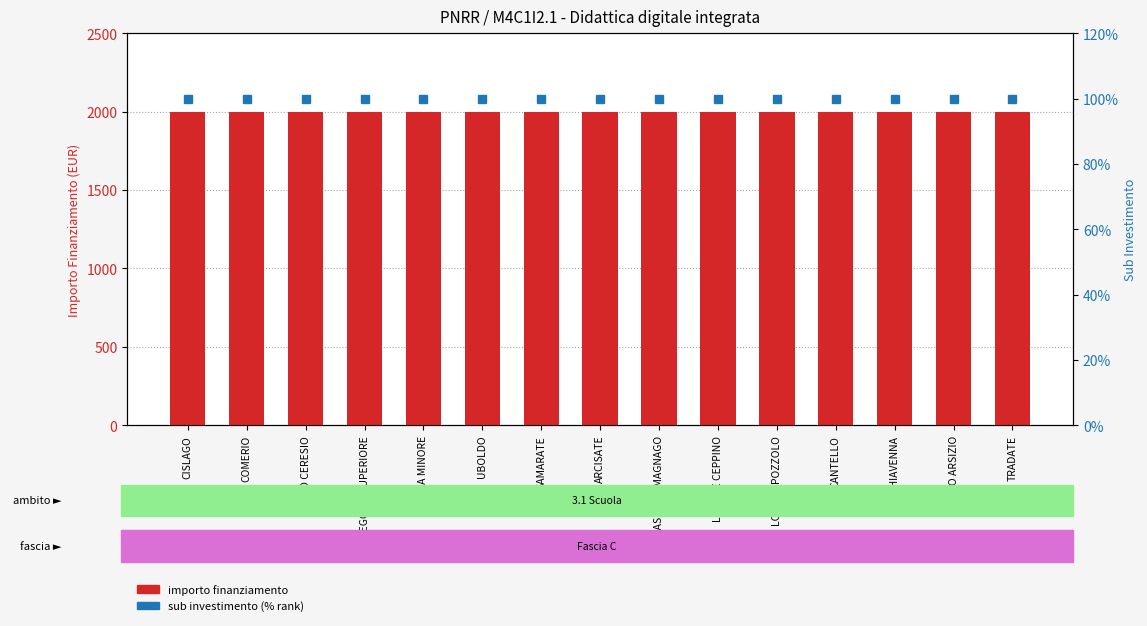

Reading right to left, transcribe all the data shown in this chart.

importo finanziamento: 2000	2000	2000	2000	2000	2000	2000	2000	2000	2000	2000	2000	2000	2000	2000
sub investimento (% rank): 100	100	100	100	100	100	100	100	100	100	100	100	100	100	100